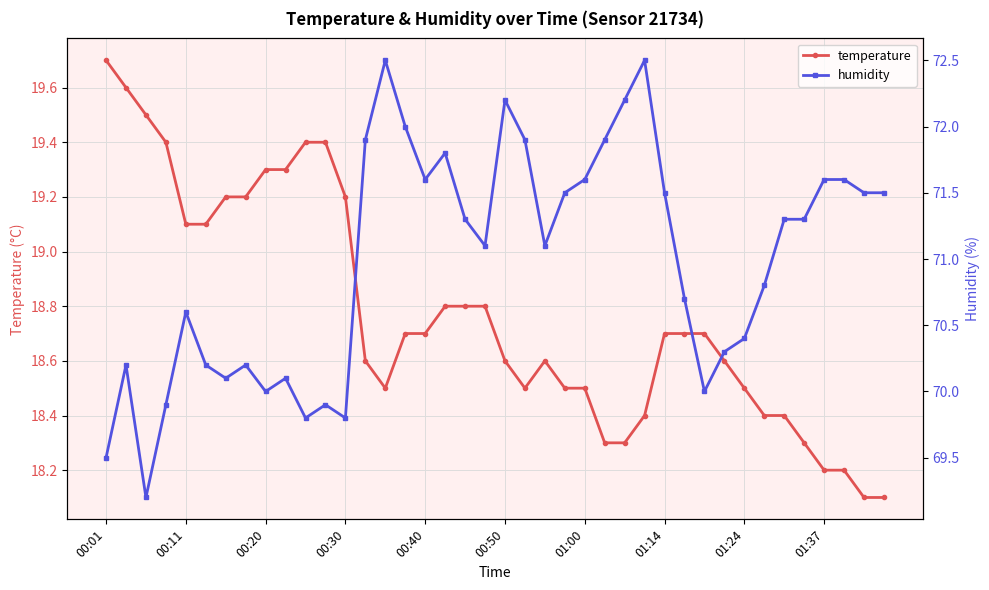

Reading right to left, extract all data points from this chart.

temperature: 18.1	18.1	18.2	18.2	18.3	18.4	18.4	18.5	18.6	18.7	18.7	18.7	18.4	18.3	18.3	18.5	18.5	18.6	18.5	18.6	18.8	18.8	18.8	18.7	18.7	18.5	18.6	19.2	19.4	19.4	19.3	19.3	19.2	19.2	19.1	19.1	19.4	19.5	19.6	19.7
humidity: 71.5	71.5	71.6	71.6	71.3	71.3	70.8	70.4	70.3	70.0	70.7	71.5	72.5	72.2	71.9	71.6	71.5	71.1	71.9	72.2	71.1	71.3	71.8	71.6	72.0	72.5	71.9	69.8	69.9	69.8	70.1	70.0	70.2	70.1	70.2	70.6	69.9	69.2	70.2	69.5